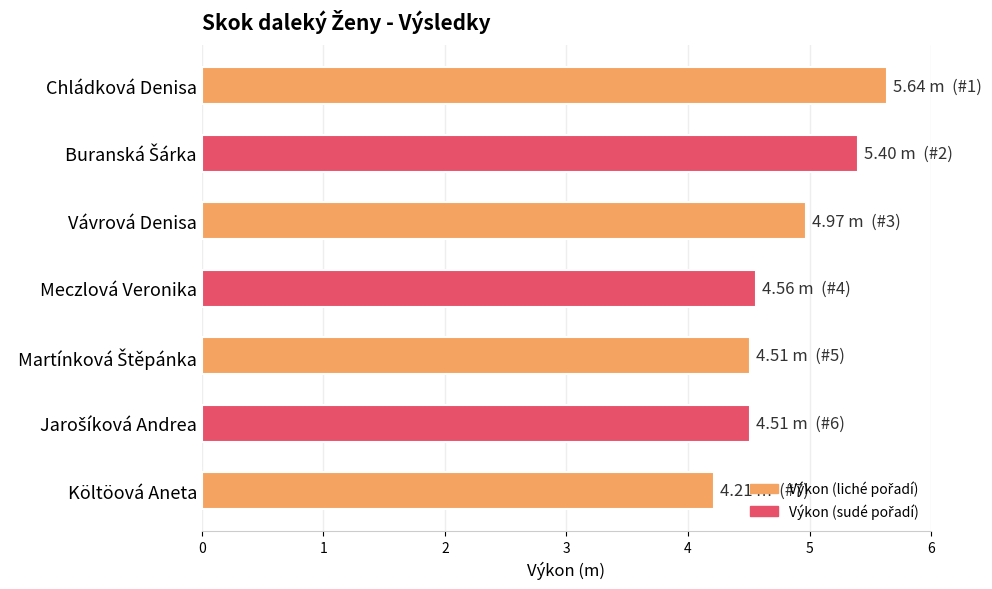

The chart shows a value of 5.0 at Vávrová Denisa. True or false?

True